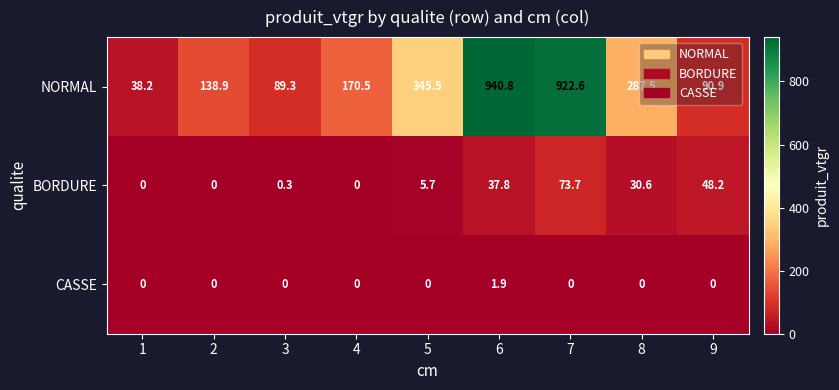

What is the sum of all BORDURE values?

196.3